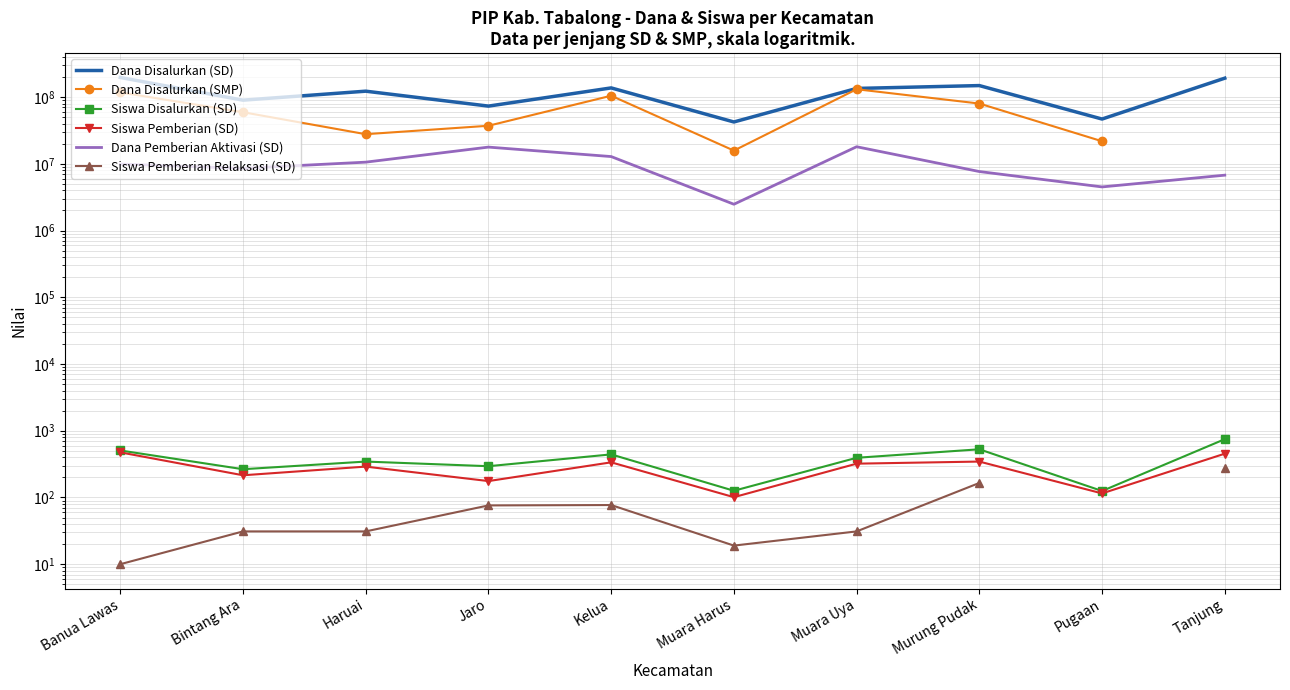

What are all the series names shown in the legend?

Dana Disalurkan (SD), Dana Disalurkan (SMP), Siswa Disalurkan (SD), Siswa Pemberian (SD), Dana Pemberian Aktivasi (SD), Siswa Pemberian Relaksasi (SD)